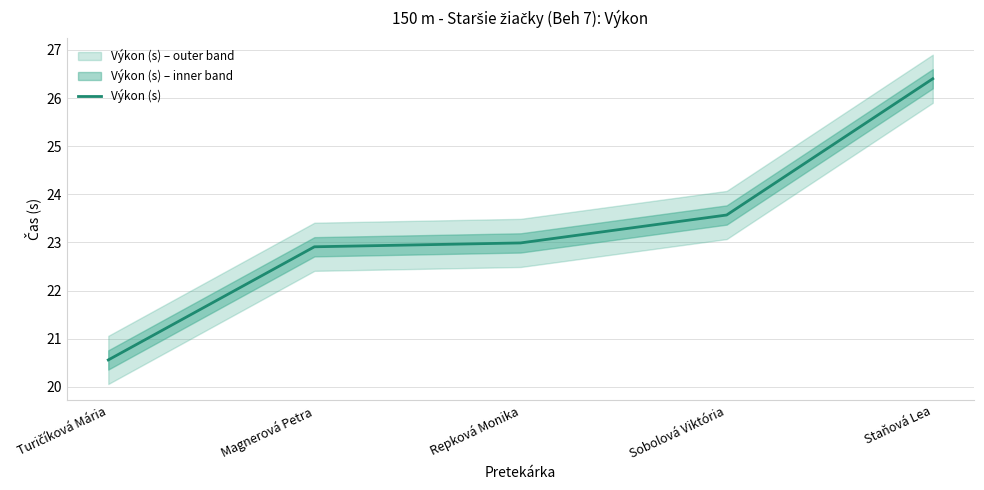

List the labels in order of value, largest first.

Staňová Lea, Sobolová Viktória, Repková Monika, Magnerová Petra, Turičíková Mária